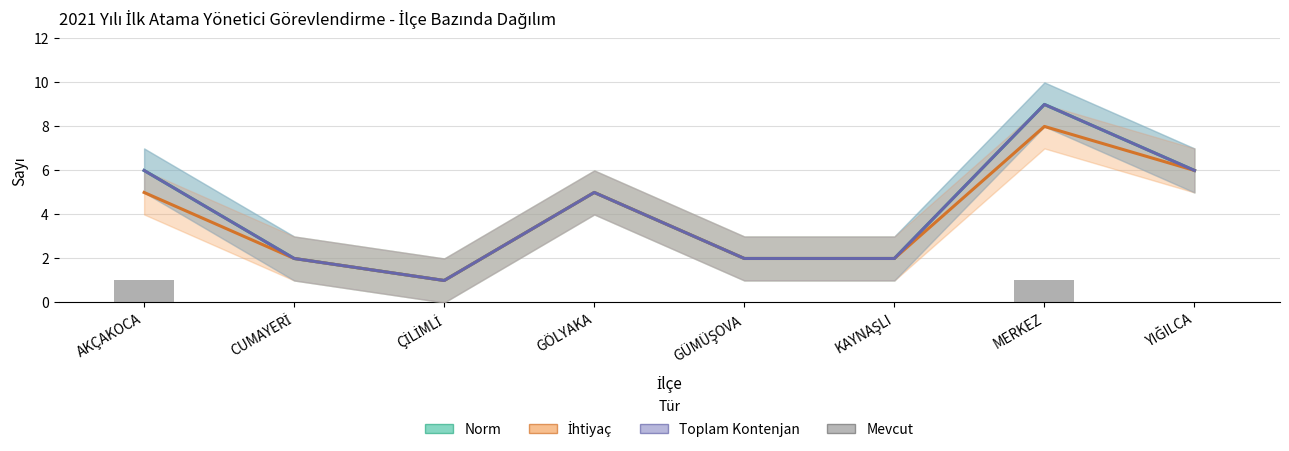

List the labels in order of İhtiyaç value, largest first.

MERKEZ, YIĞILCA, AKÇAKOCA, GÖLYAKA, CUMAYERİ, GÜMÜŞOVA, KAYNAŞLI, ÇİLİMLİ